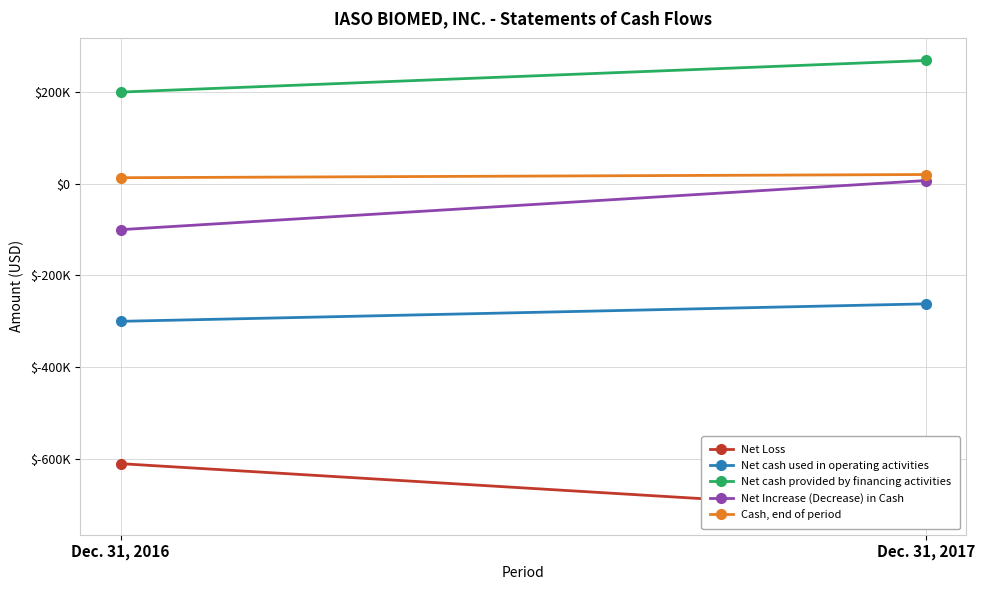

The value of Net Loss at Dec. 31, 2017 is -1037571. True or false?

False